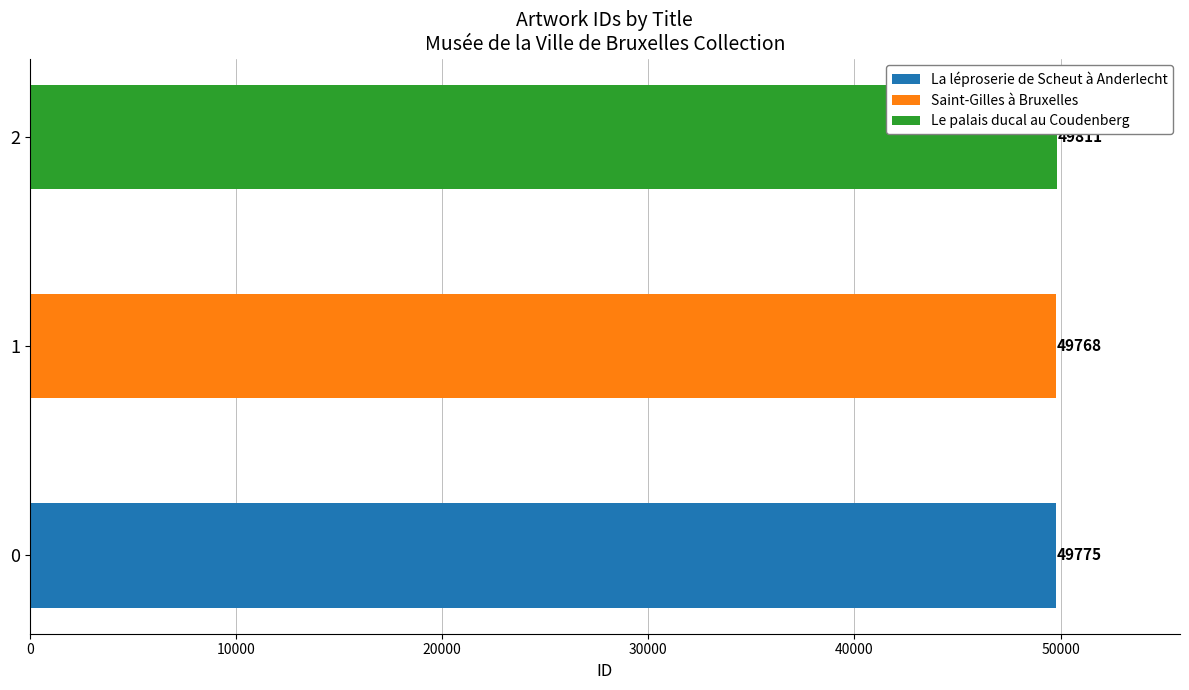

Are the bars horizontal?

Yes